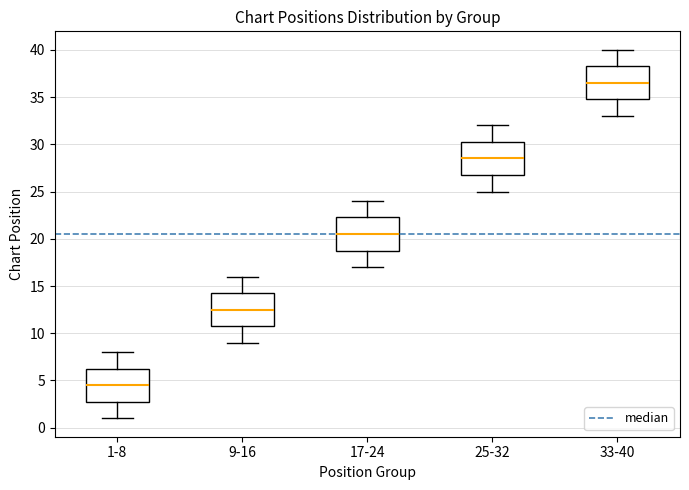

Which box's median line is the lowest?

1-8